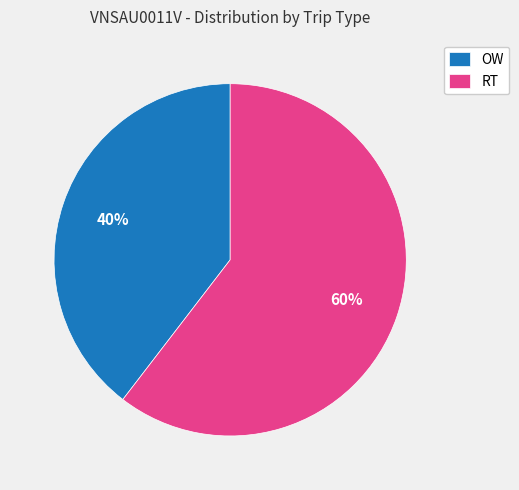

To the nearest percent, what is the average slice percentage?

50%